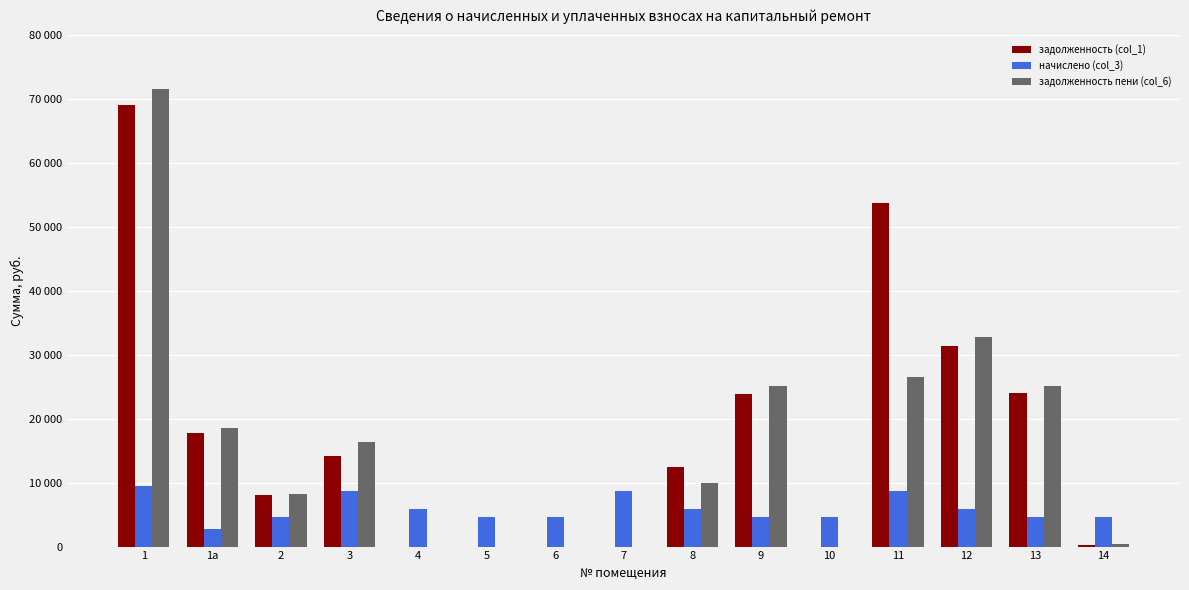

Between 12 and 7, which is larger?

12